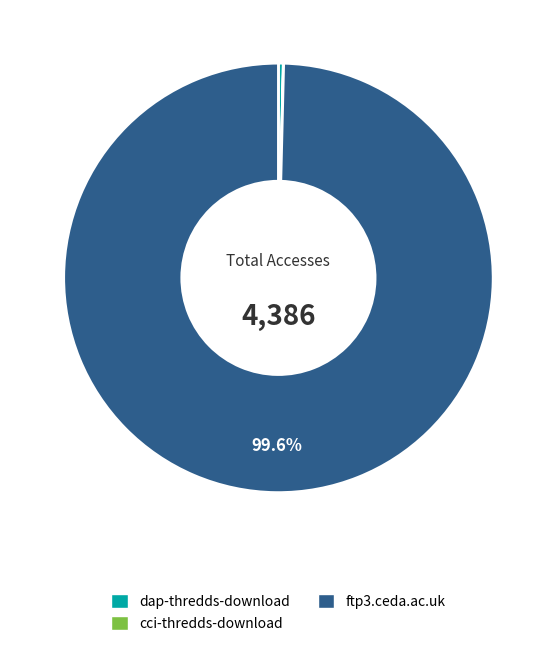

Which category has the biggest portion of the pie?

ftp3.ceda.ac.uk